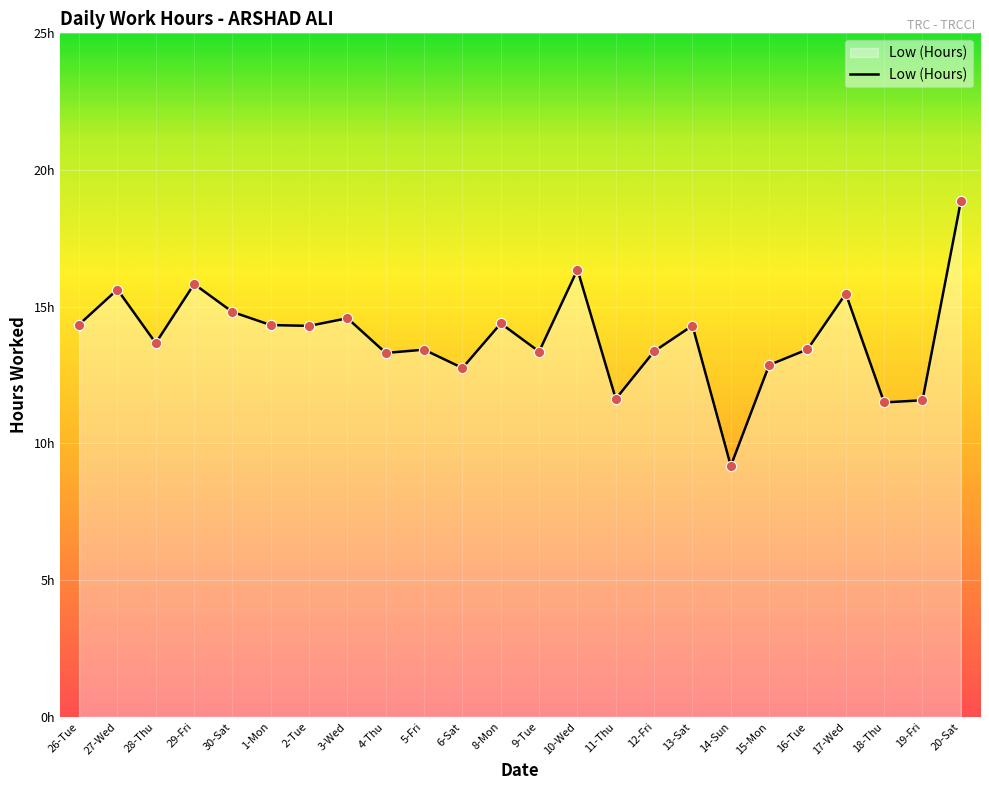

Approximately how many times larger is the value at 13-Sat compared to 27-Wed?

0.9